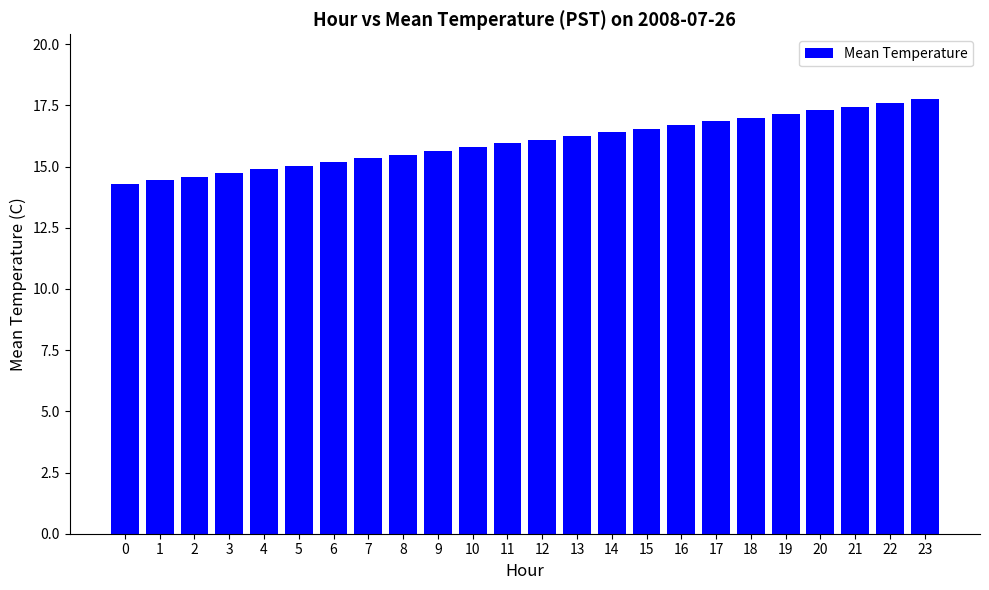

What is the maximum value shown in the chart?

17.7